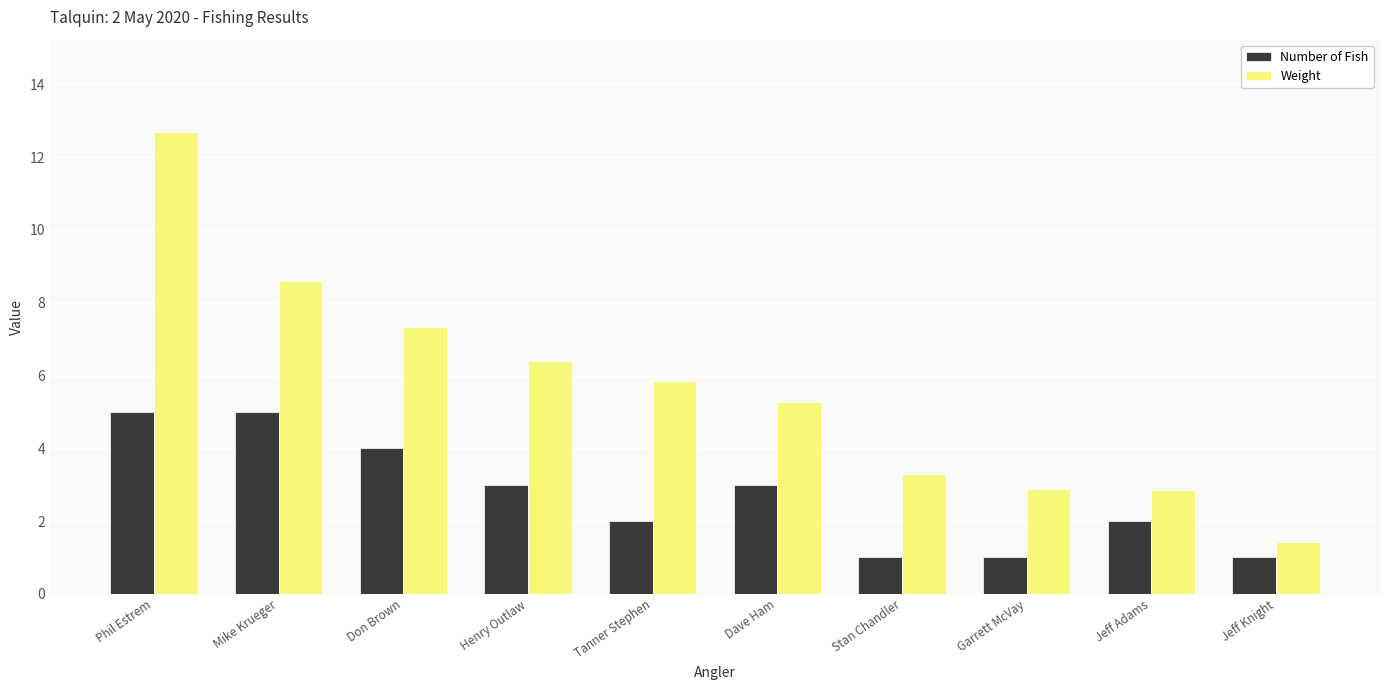

The value of Number of Fish at Jeff Adams is 3.1. True or false?

False